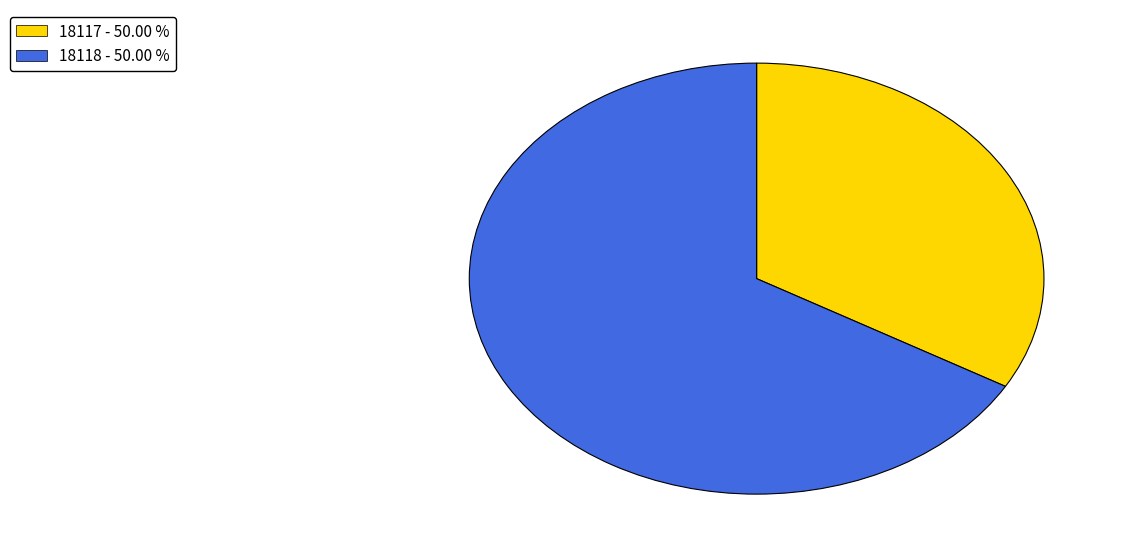

How many slices are in this pie chart?

2